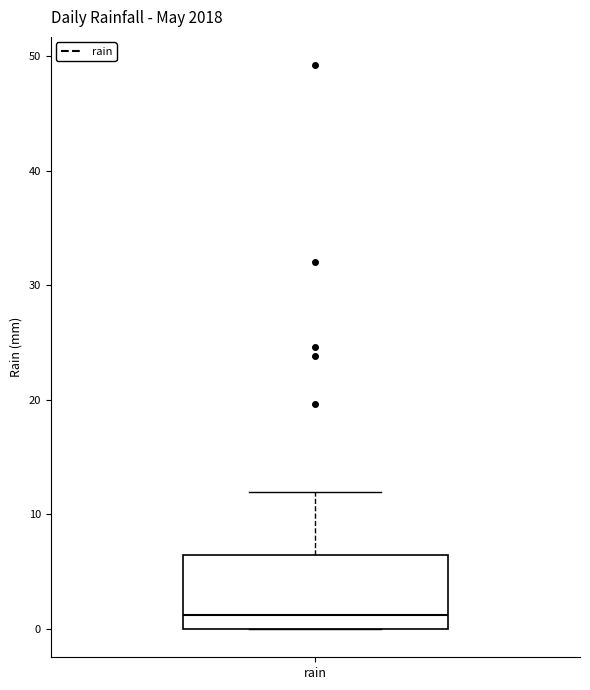

Read this box plot against the y-axis: the position of the median line, the range covered by the box, and the ends of both whiskers. The values are not printed on the chart, so give them approximately, as read against the axis.

median 1, box 0 to 7, whiskers 0 to 12